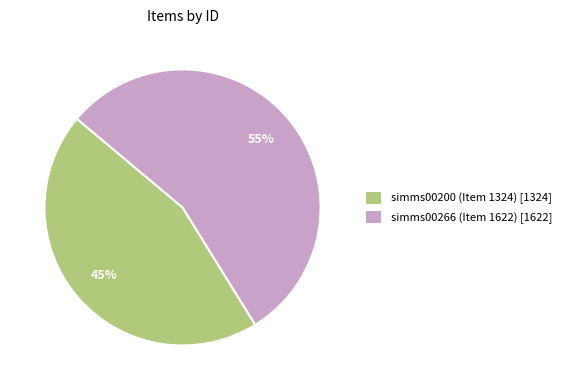

Combined, do simms00266 (Item 1622) [1622] and simms00200 (Item 1324) [1324] account for over 50%?

Yes